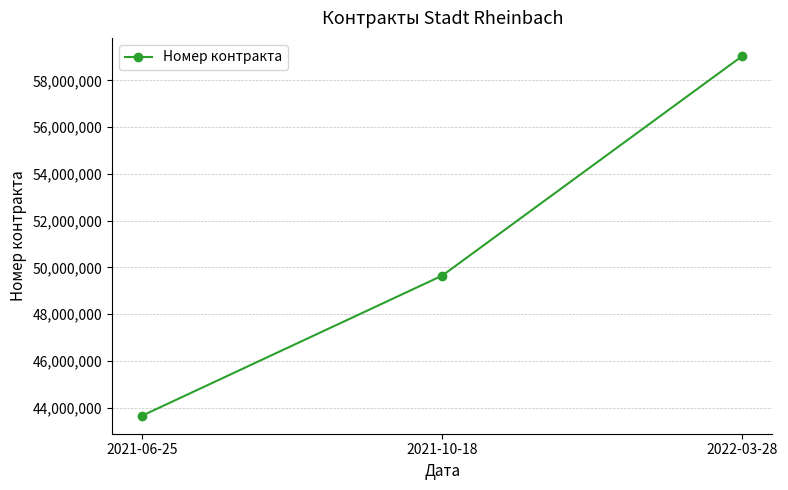

Reading right to left, list all the values displayed in this chart.

2022-03-28=59044497	2021-10-18=49646856	2021-06-25=43653090